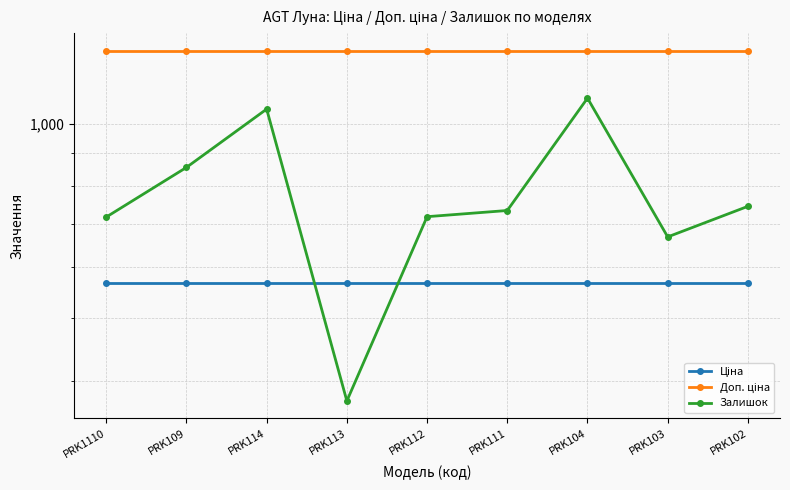

What is the label of the 9th point from the left?

PRK102